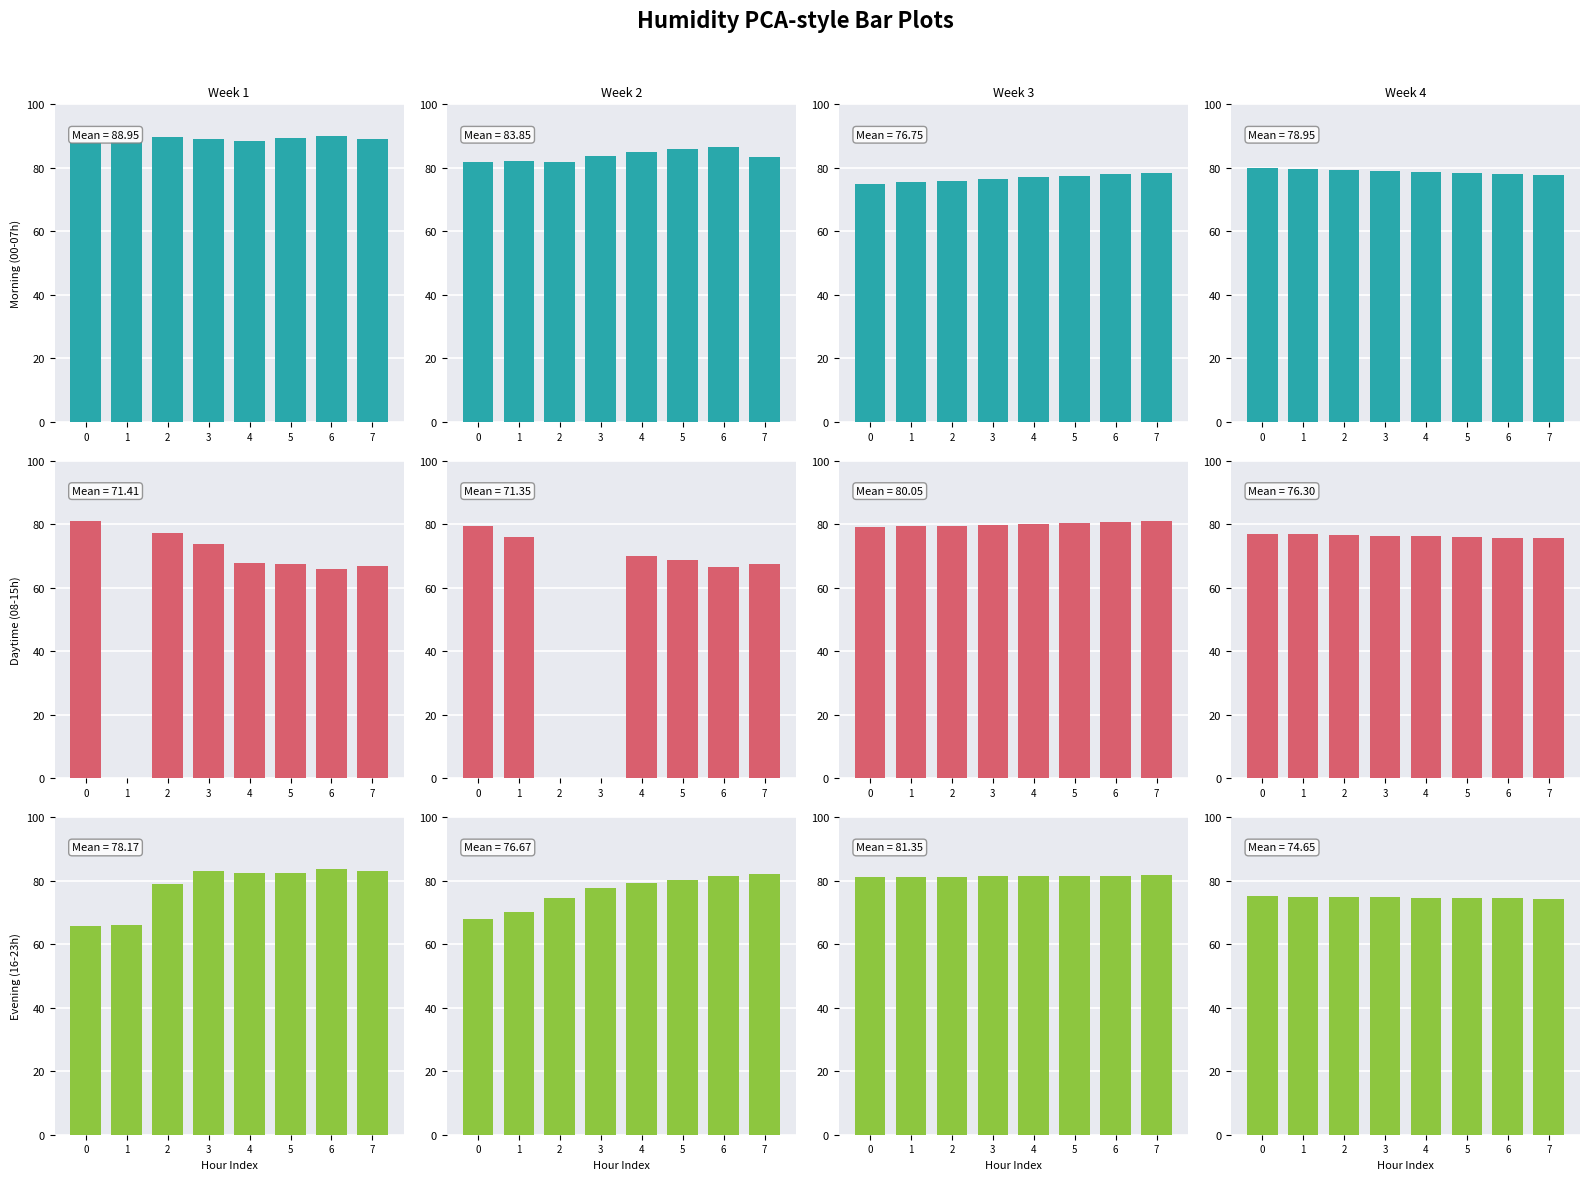

The value of Morning (00-07h) at 2 is 79.4. True or false?

True